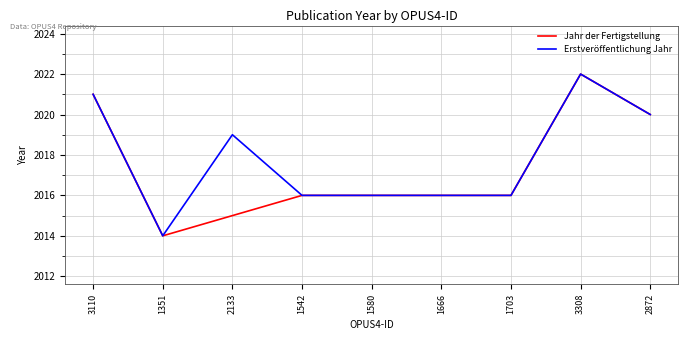

At which label does Jahr der Fertigstellung reach its minimum?

1351